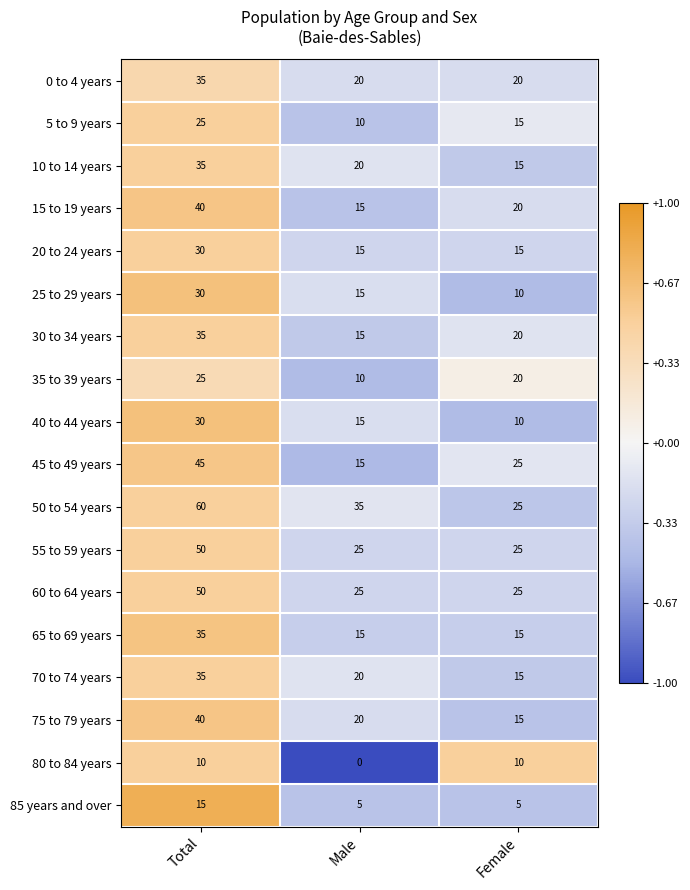

How many categories are shown in the chart?

3